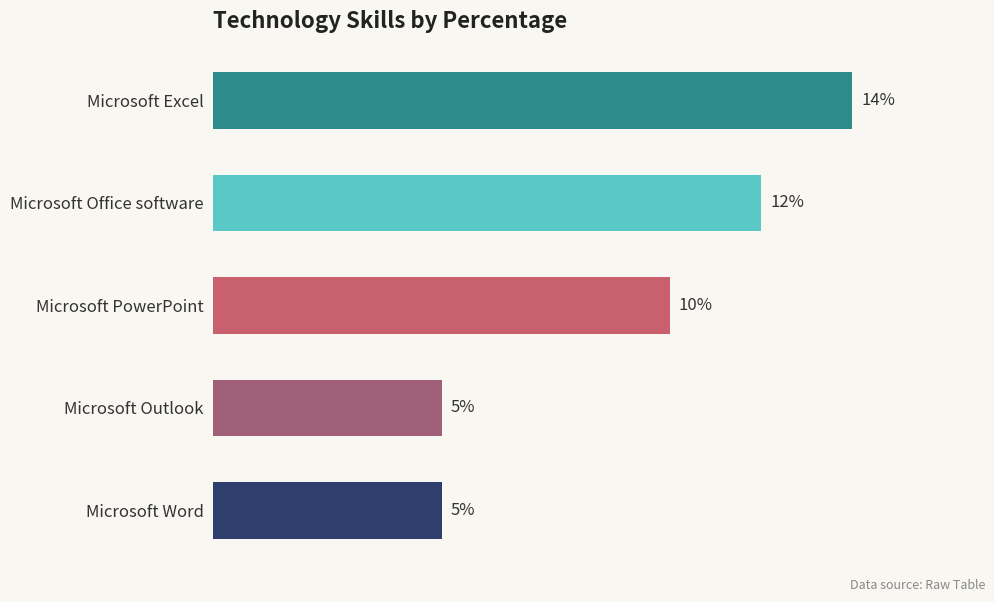

Which has a higher value, Microsoft Excel or Microsoft PowerPoint?

Microsoft Excel